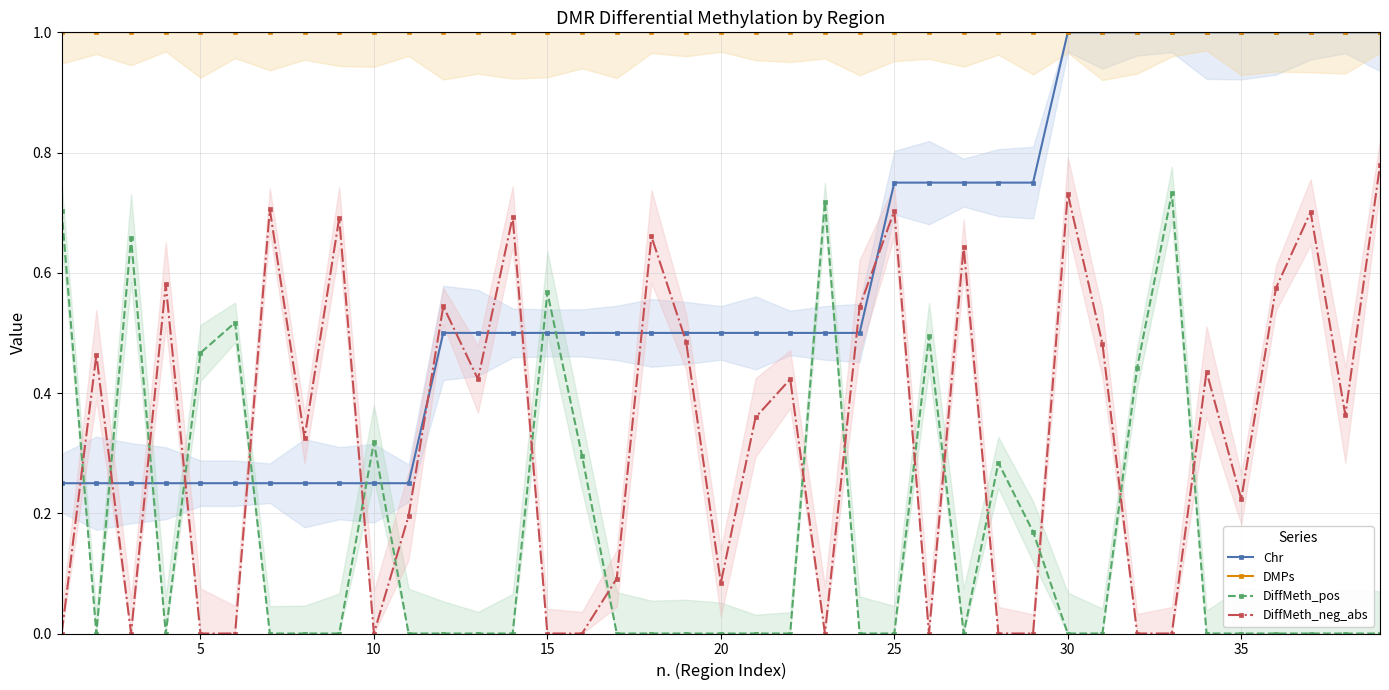

How many intersections are there between DiffMeth_neg_abs and DiffMeth_pos?

17